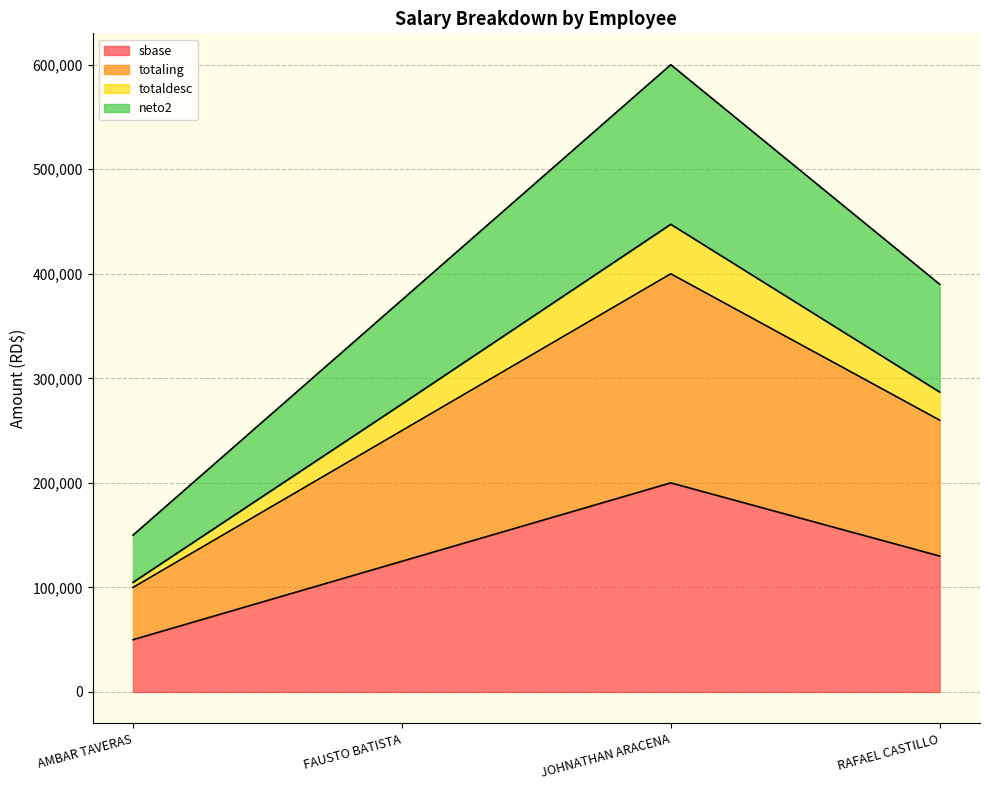

True or false: totaldesc and totaling cross at least once.

False